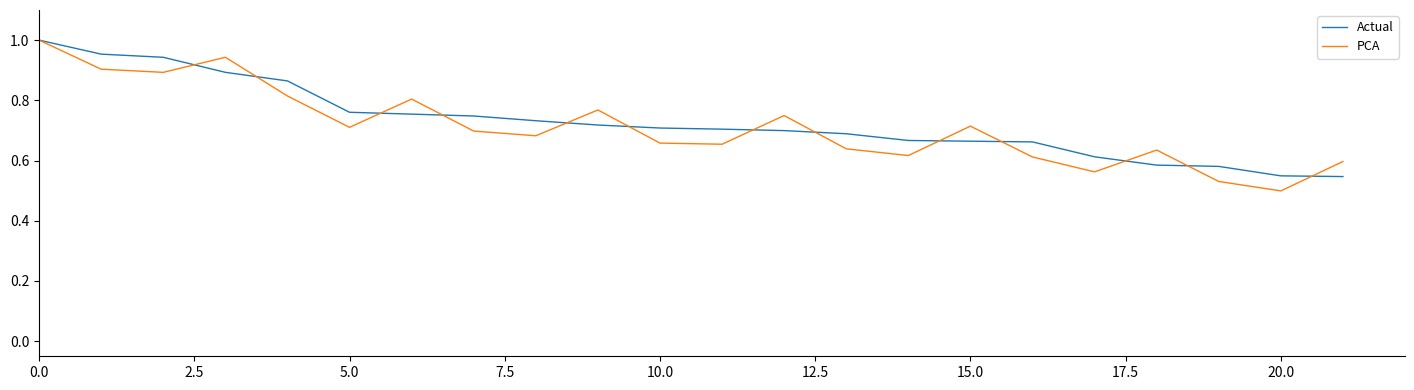

Which series has the largest range (max minus min)?

PCA